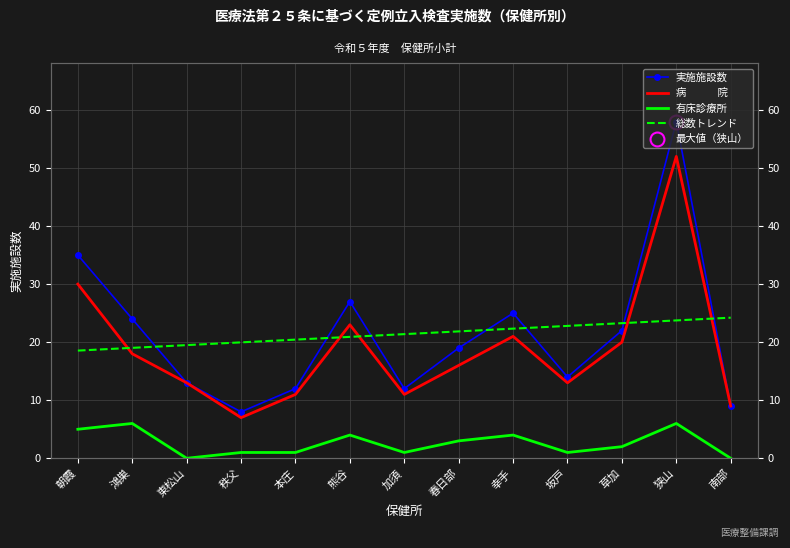

Which category has the lowest value in the 総数トレンド series?

朝霞